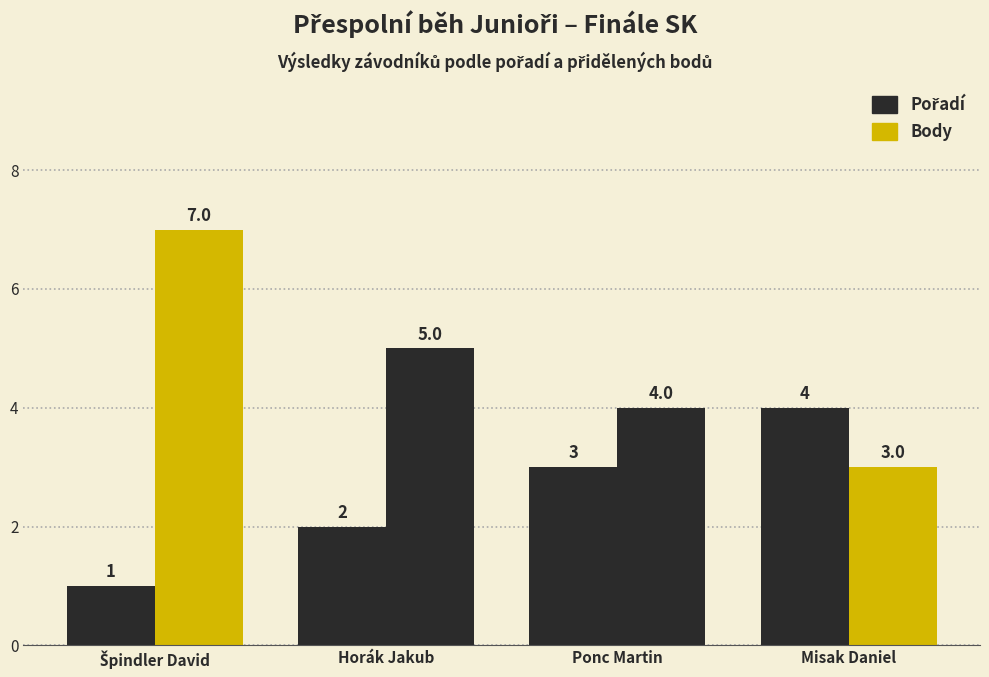

How many distinct data groups are displayed?

2